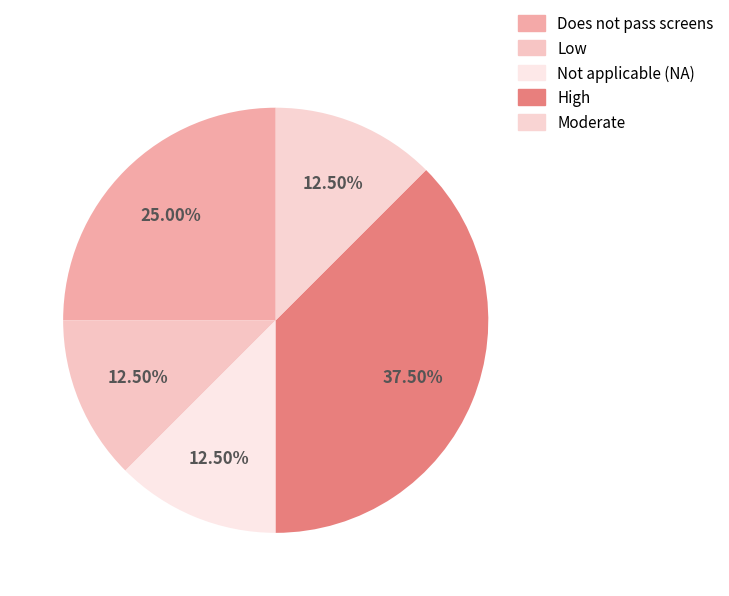

Count the number of slices in the pie.

5